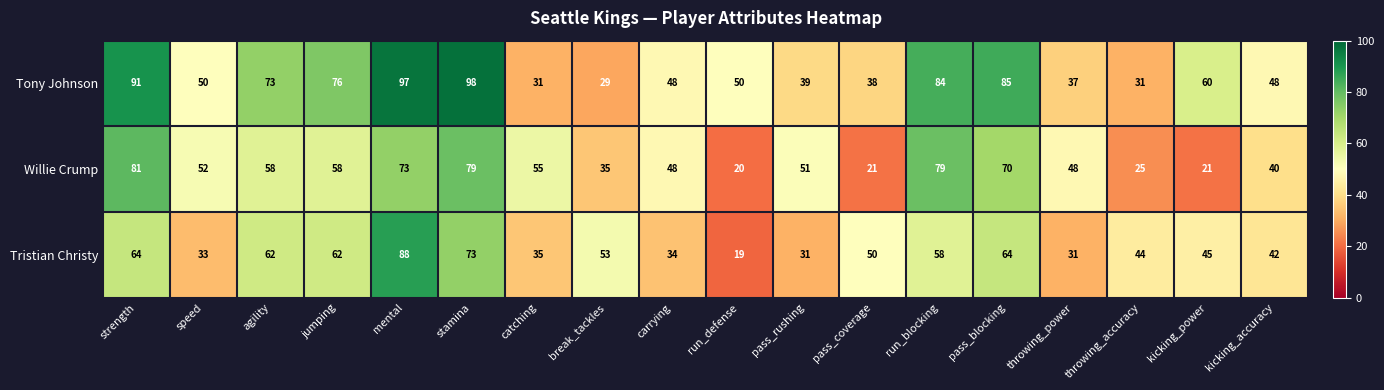

Which series changed the most between carrying and throwing_power?

Tony Johnson